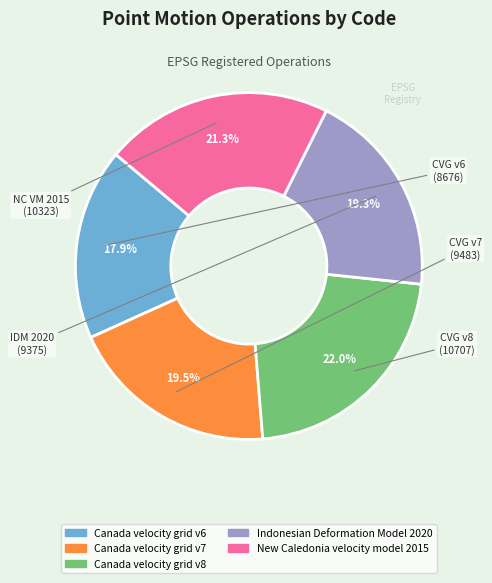

What percentage is the Canada velocity grid v6 slice, to the nearest percent?

18%